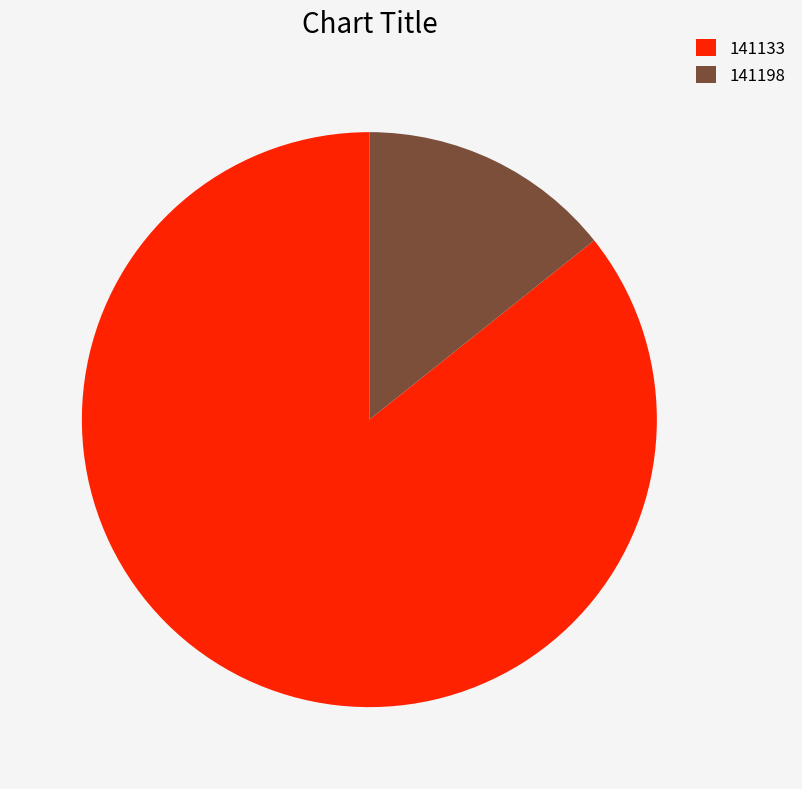

What is the largest slice in the pie chart?

141133